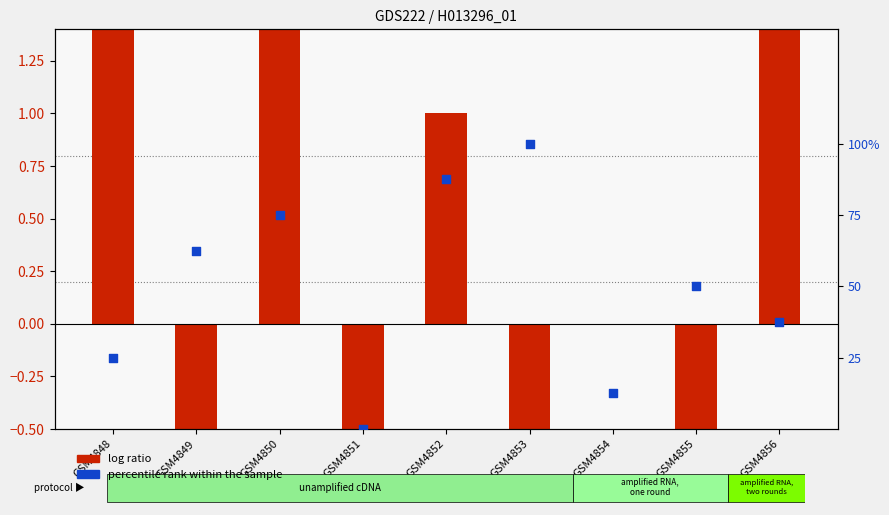

At which category is the sum across all series the highest?

GSM4850